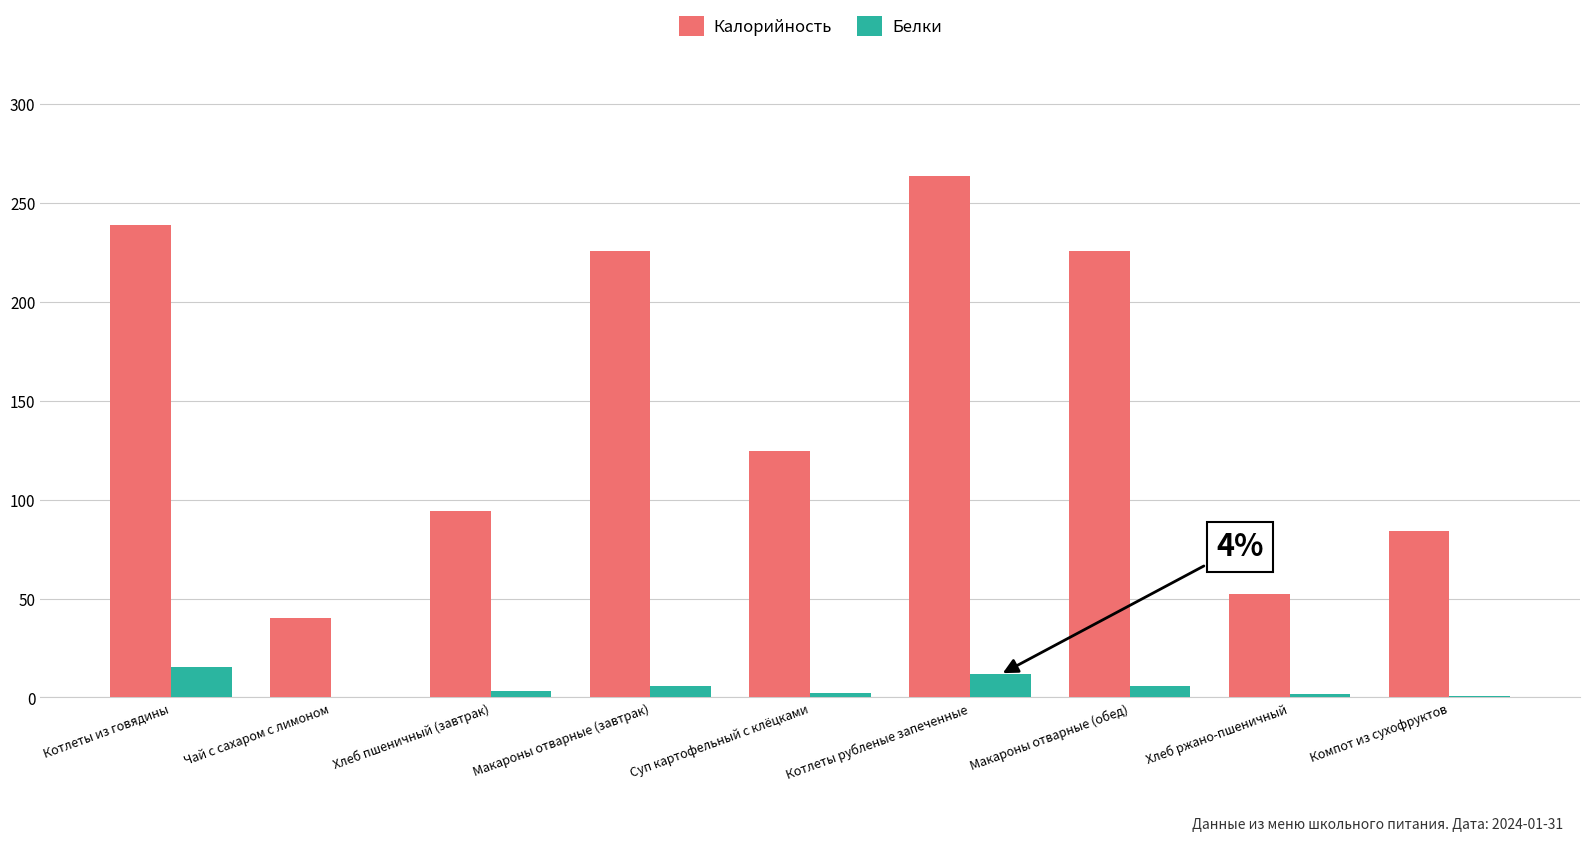

At which label is Калорийность closest to 151?

Суп картофельный с клёцками